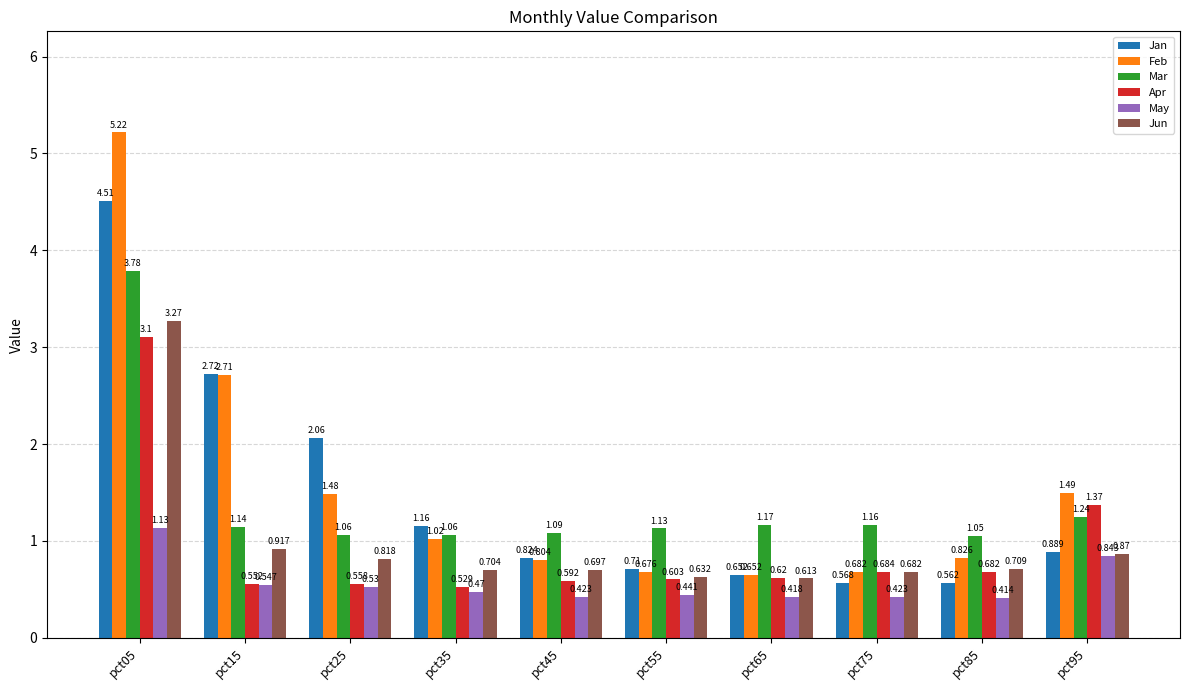

List the series in order of their peak value, highest first.

Feb, Jan, Mar, Jun, Apr, May